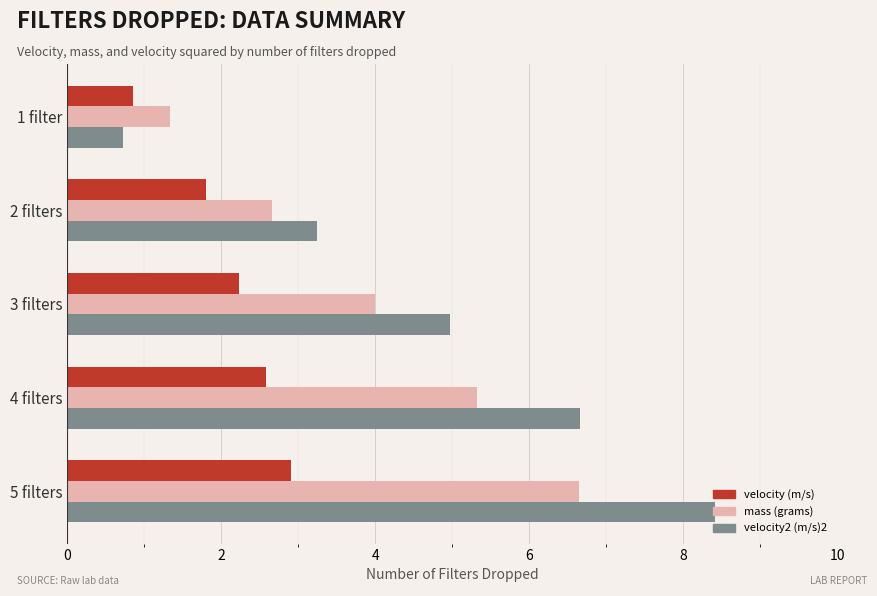

List the labels in order of velocity2 (m/s)2 value, largest first.

5 filters, 4 filters, 3 filters, 2 filters, 1 filter